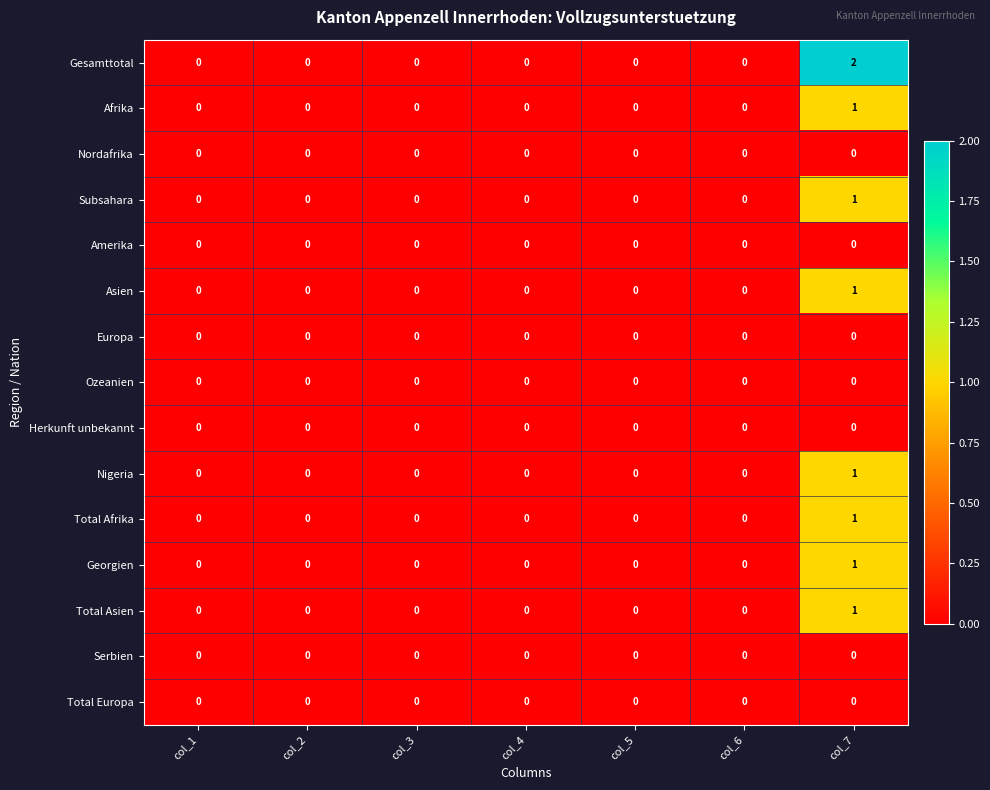

The Gesamttotal series shows -1 at col_1. True or false?

False